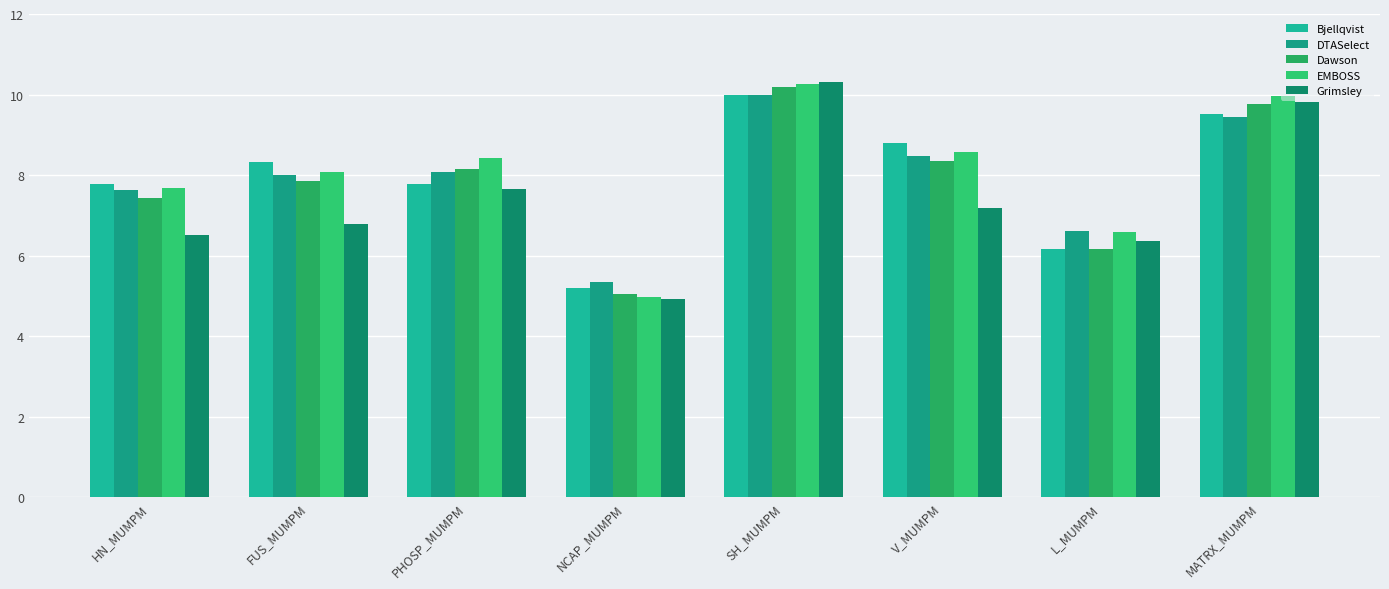

Which series has the largest total across all categories?

EMBOSS